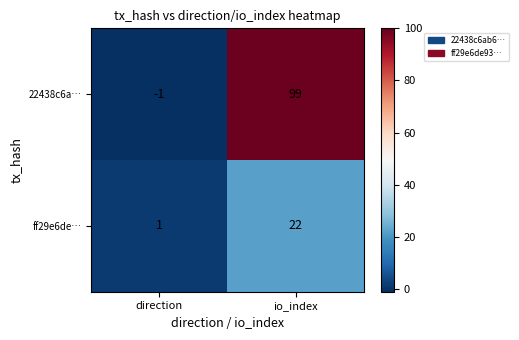

List the series in order of their peak value, highest first.

22438c6a…, ff29e6de…